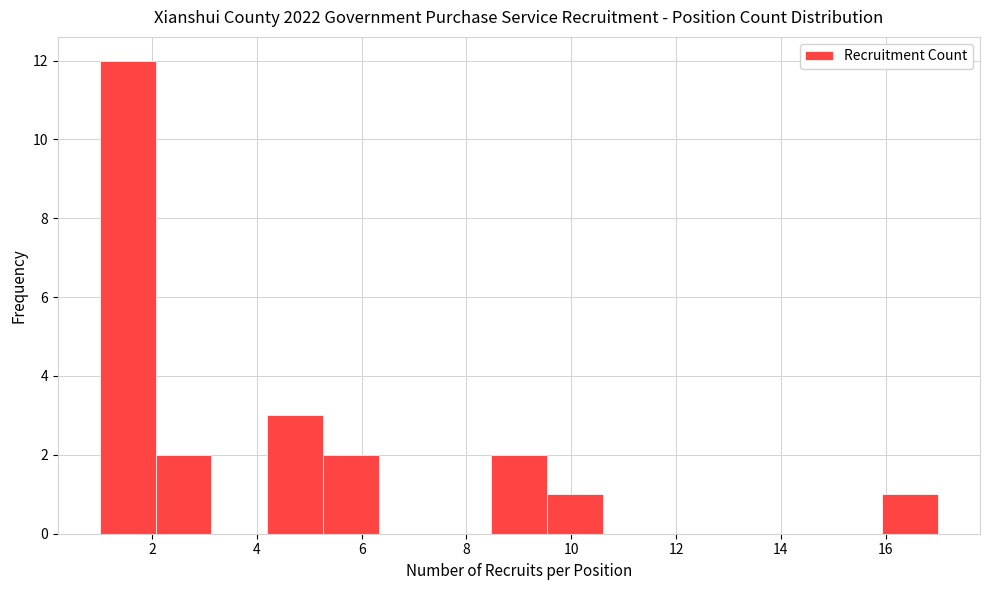

Over which range of the x-axis is the bar tallest?

1.0 to 2.0